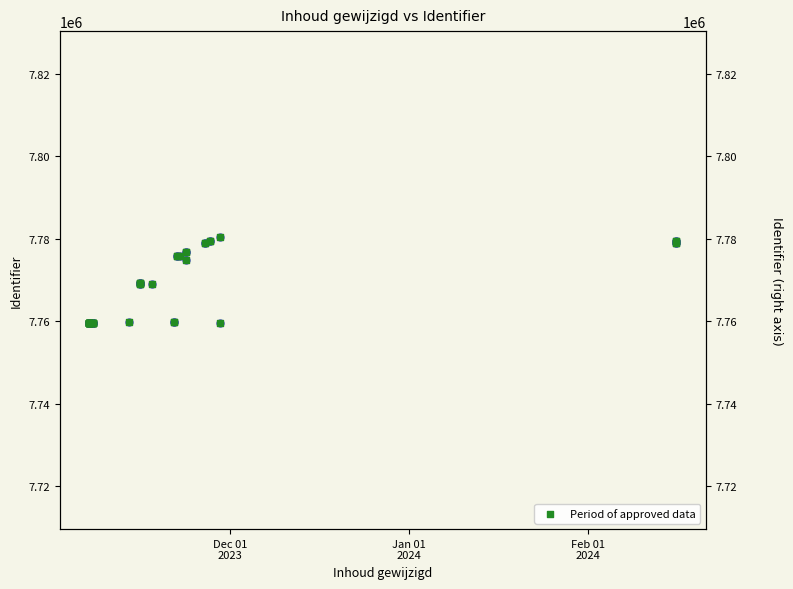

Is the value of Period of approved data at 28 greater than the value of Identifier at 34?

No